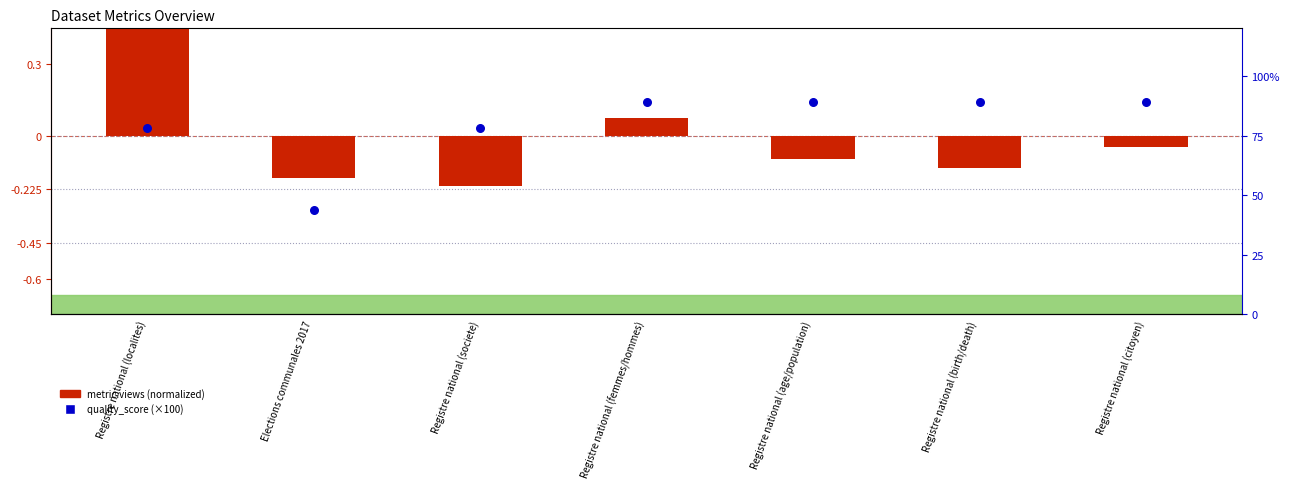

At which category is the sum across all series the highest?

Registre national (femmes/hommes)